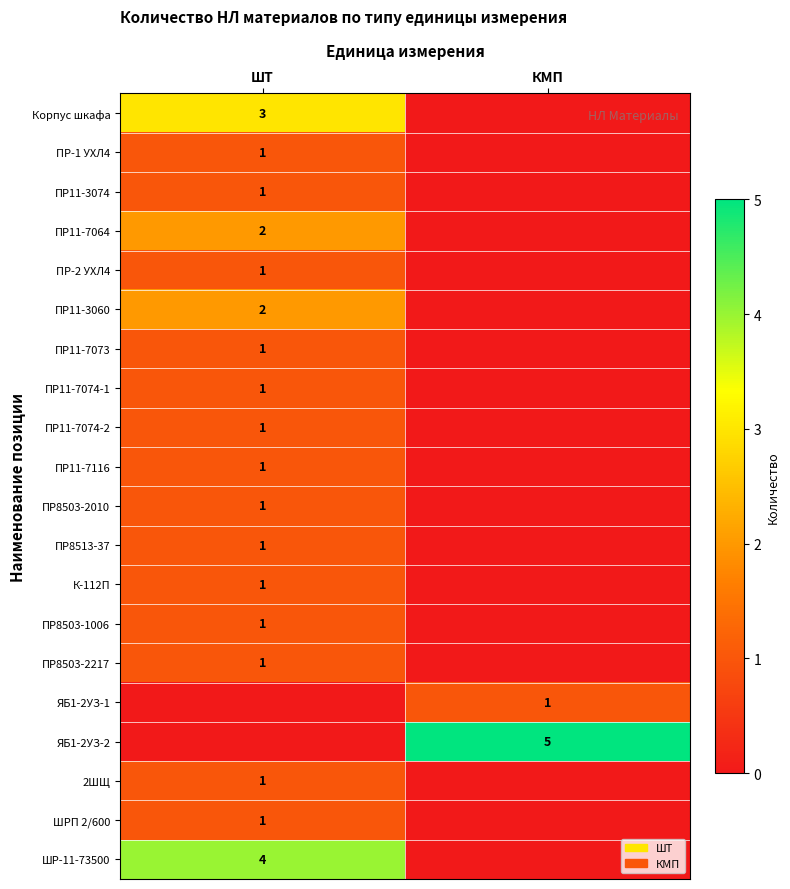

Is the value of ПР11-7064 at ШТ greater than the value of ЯБ1-2УЗ-2 at КМП?

No